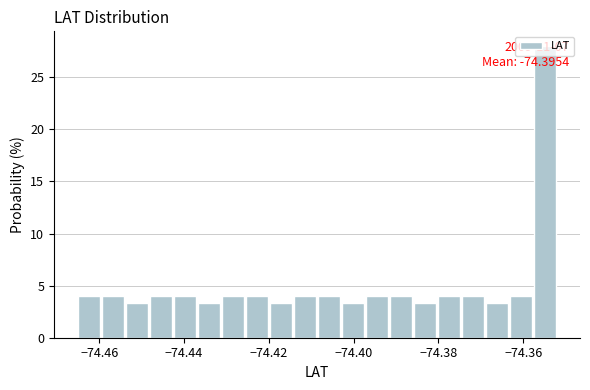

Read against the x-axis, roughly where is the centre of the tallest bar?

-74.354